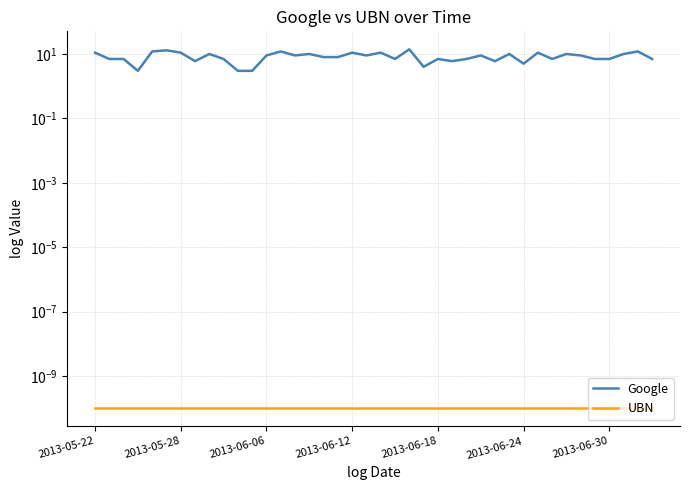

Is it true that Google equals 4.7 at 2013-06-30?

False